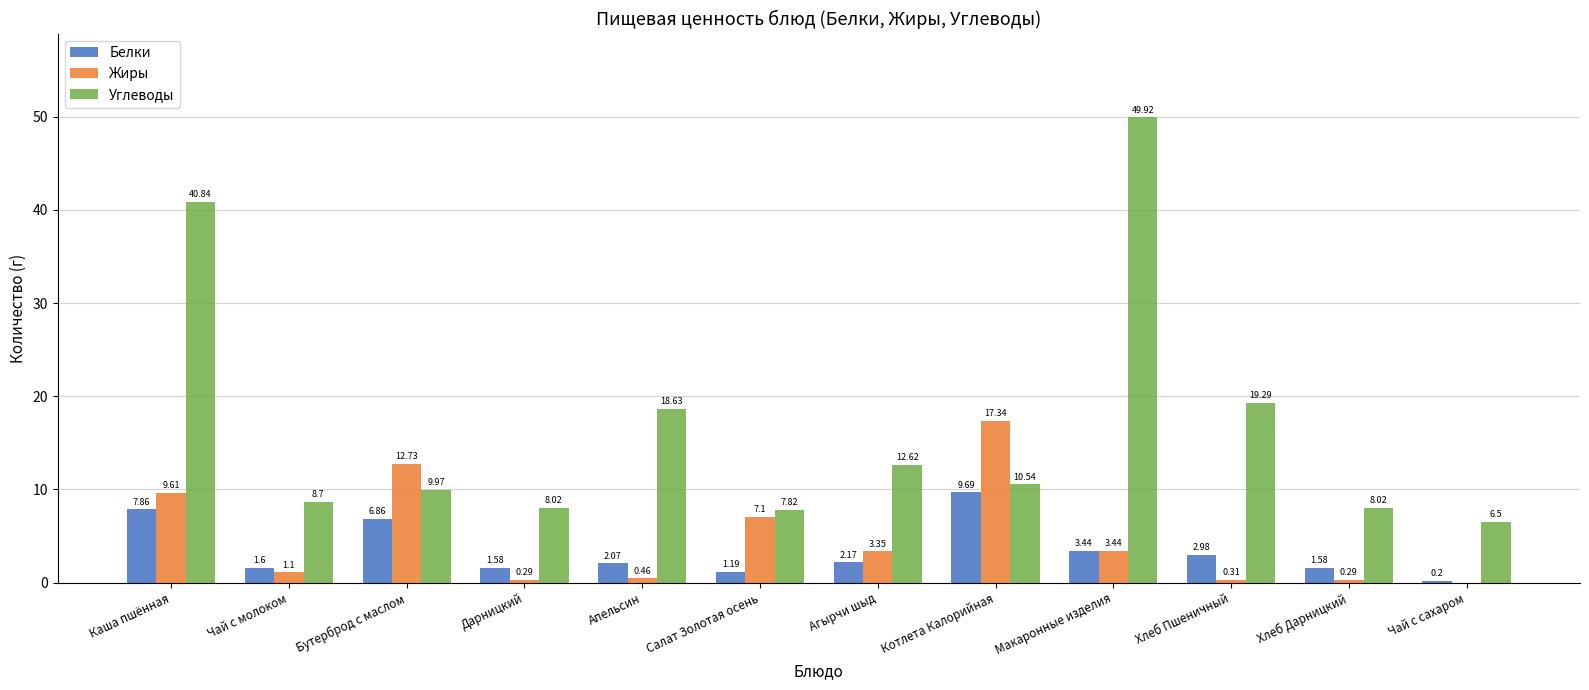

Is it true that Жиры equals 12.7 at Бутерброд с маслом?

True